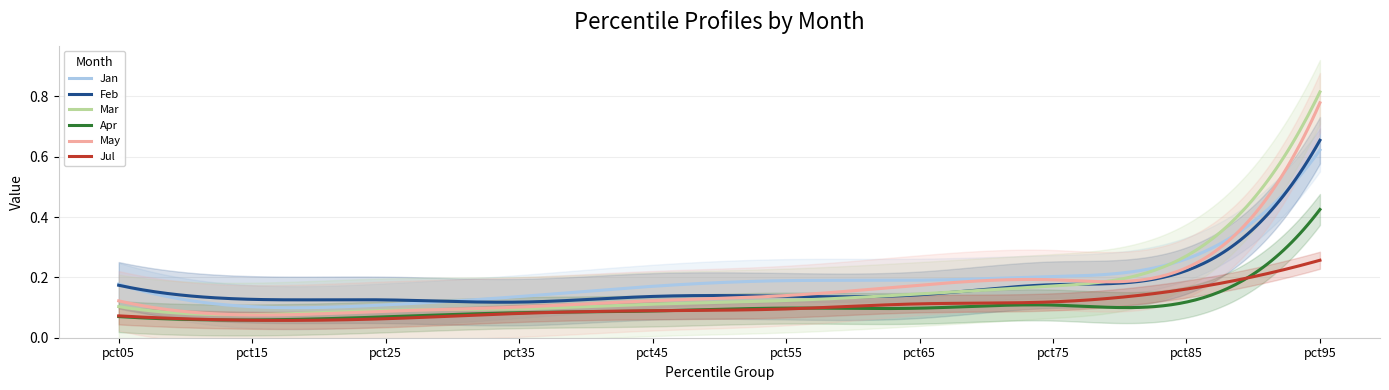

Count the Jul values in the range 0 to 1.

300